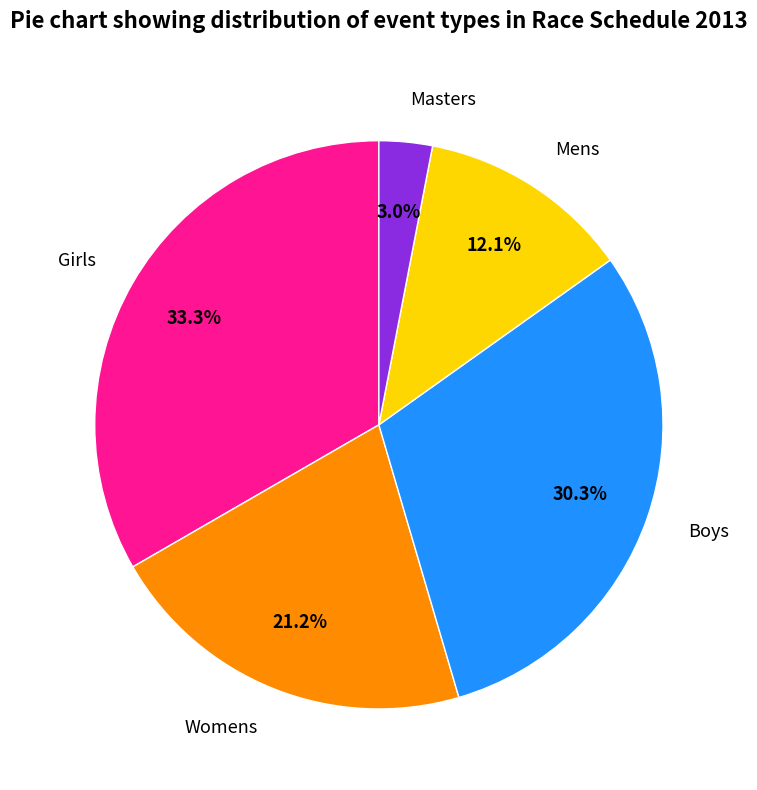

Is there a majority slice in this chart?

No